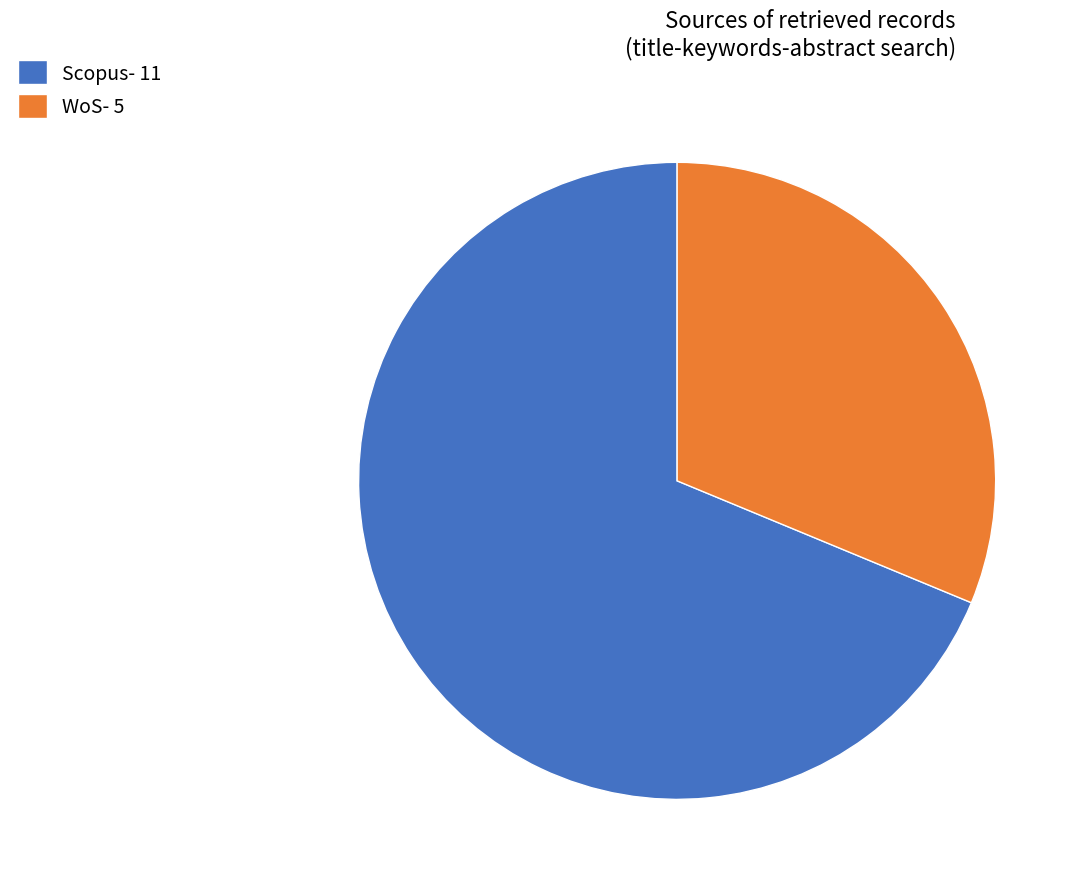

Do Scopus and WoS together represent more than half of the pie?

Yes